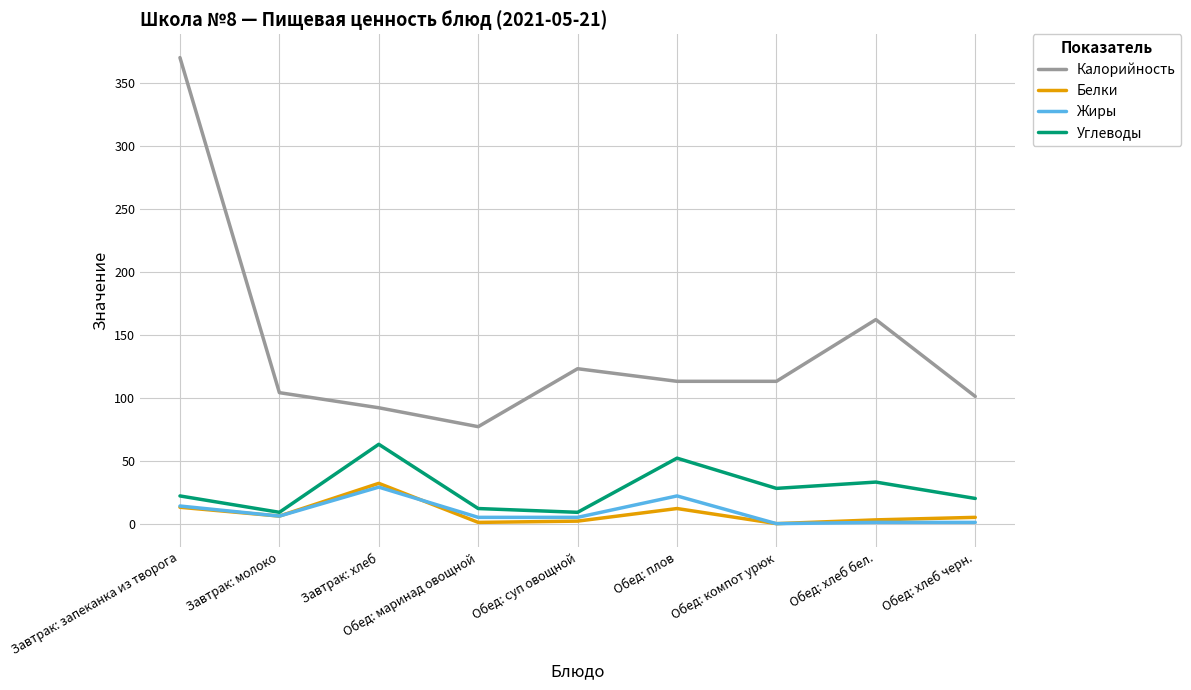

What are all the series names shown in the legend?

Калорийность, Белки, Жиры, Углеводы